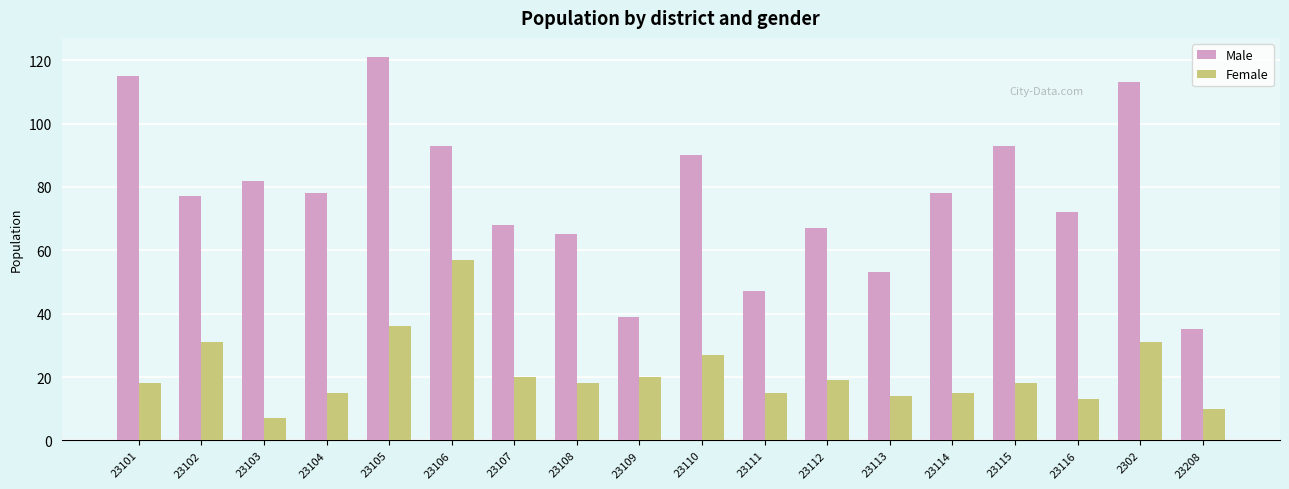

Rank the series at 23104 from highest to lowest value.

Male, Female